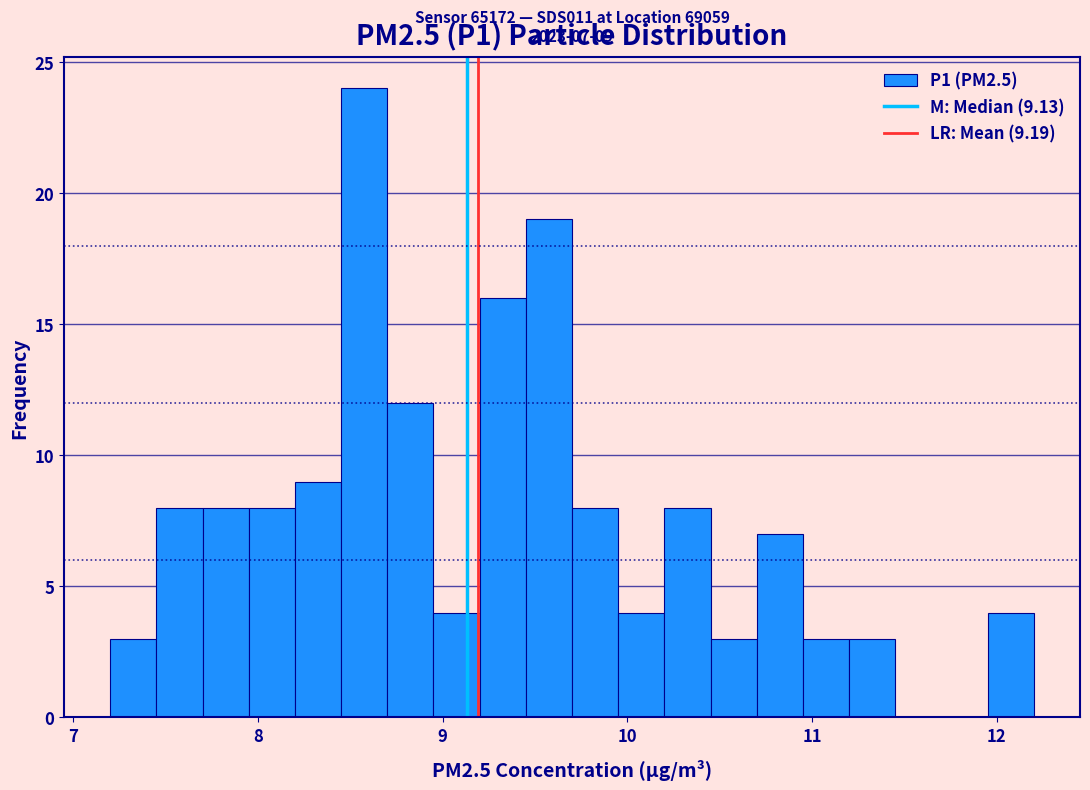

Around what value on the x-axis is the tallest bar? Give the approximate position of its centre, as read against the axis.

8.6